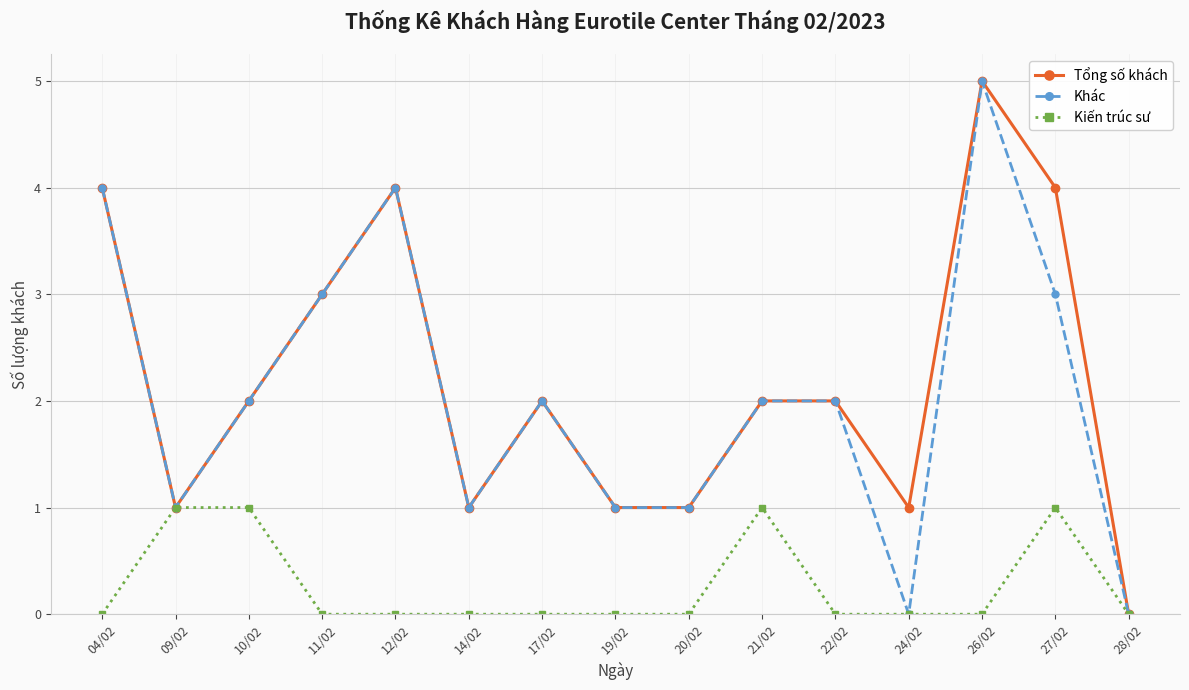

Reading right to left, transcribe all the data shown in this chart.

Tổng số khách: 28/02=0	27/02=4	26/02=5	24/02=1	22/02=2	21/02=2	20/02=1	19/02=1	17/02=2	14/02=1	12/02=4	11/02=3	10/02=2	09/02=1	04/02=4
Khác: 28/02=0	27/02=3	26/02=5	24/02=0	22/02=2	21/02=2	20/02=1	19/02=1	17/02=2	14/02=1	12/02=4	11/02=3	10/02=2	09/02=1	04/02=4
Kiến trúc sư: 28/02=0	27/02=1	26/02=0	24/02=0	22/02=0	21/02=1	20/02=0	19/02=0	17/02=0	14/02=0	12/02=0	11/02=0	10/02=1	09/02=1	04/02=0